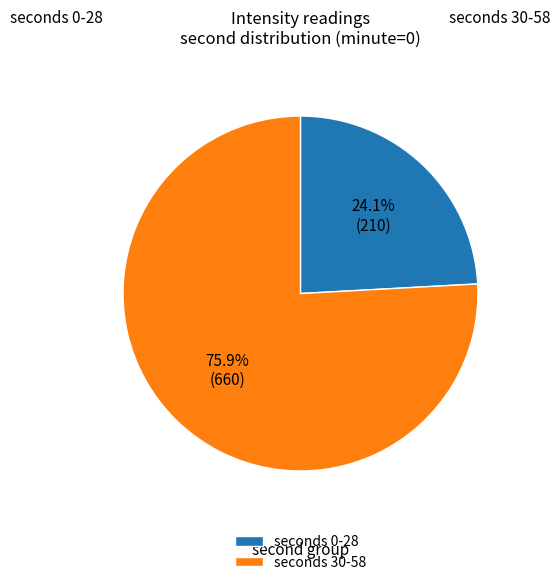

To the nearest percent, what is the difference between the largest and smallest slice percentages?

52%